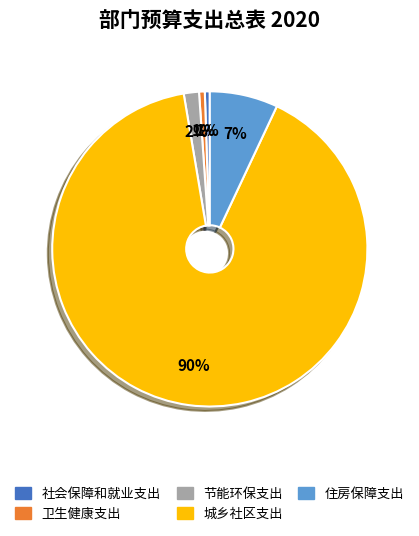

What percentage is the 卫生健康支出 slice, to the nearest percent?

1%